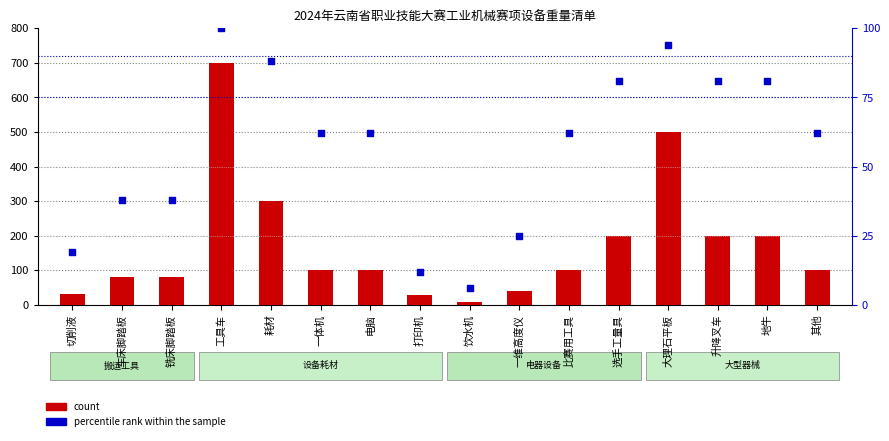

Which series has the largest Y range (max minus min)?

count